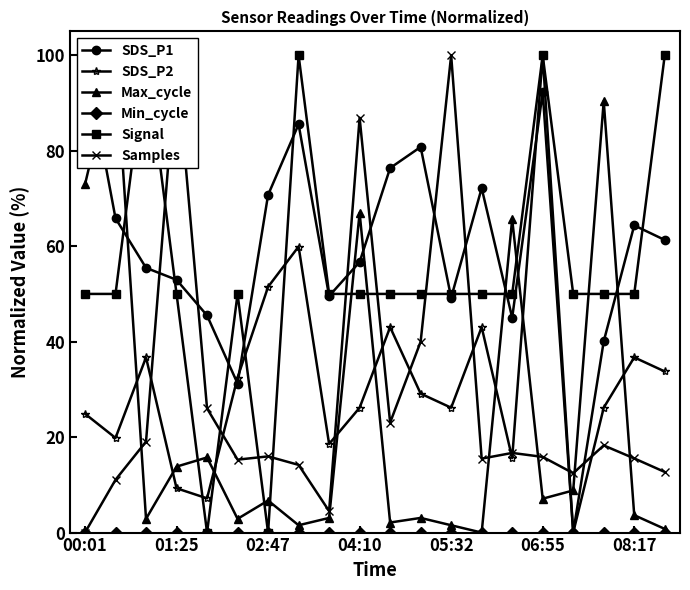

Which series has the largest range (max minus min)?

SDS_P1